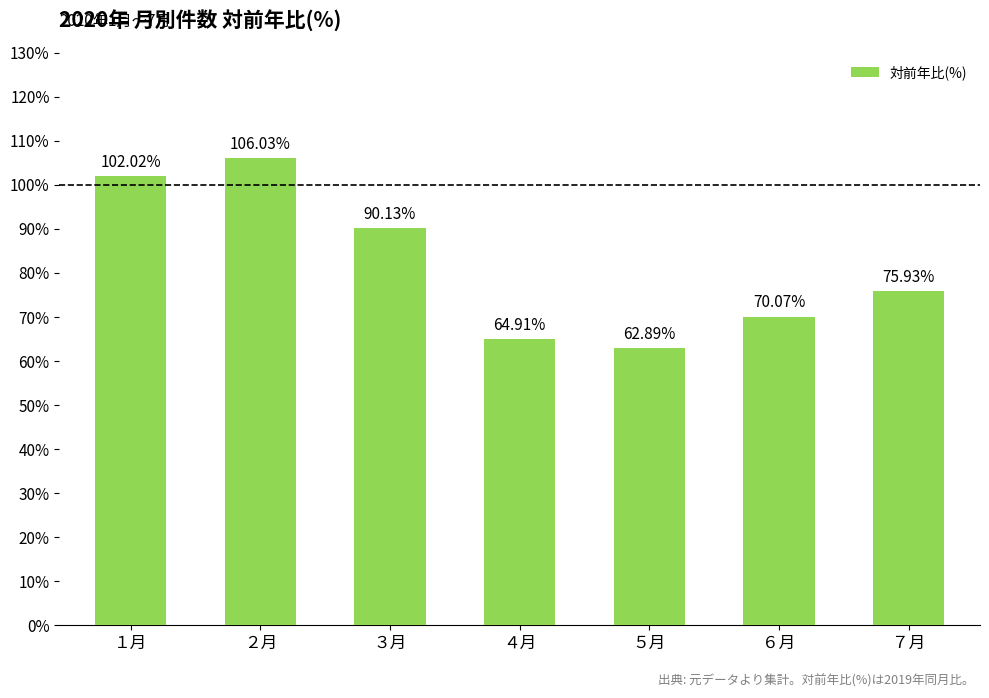

Reading left to right, extract all data points from this chart.

102.0	106.0	90.1	64.9	62.9	70.1	75.9